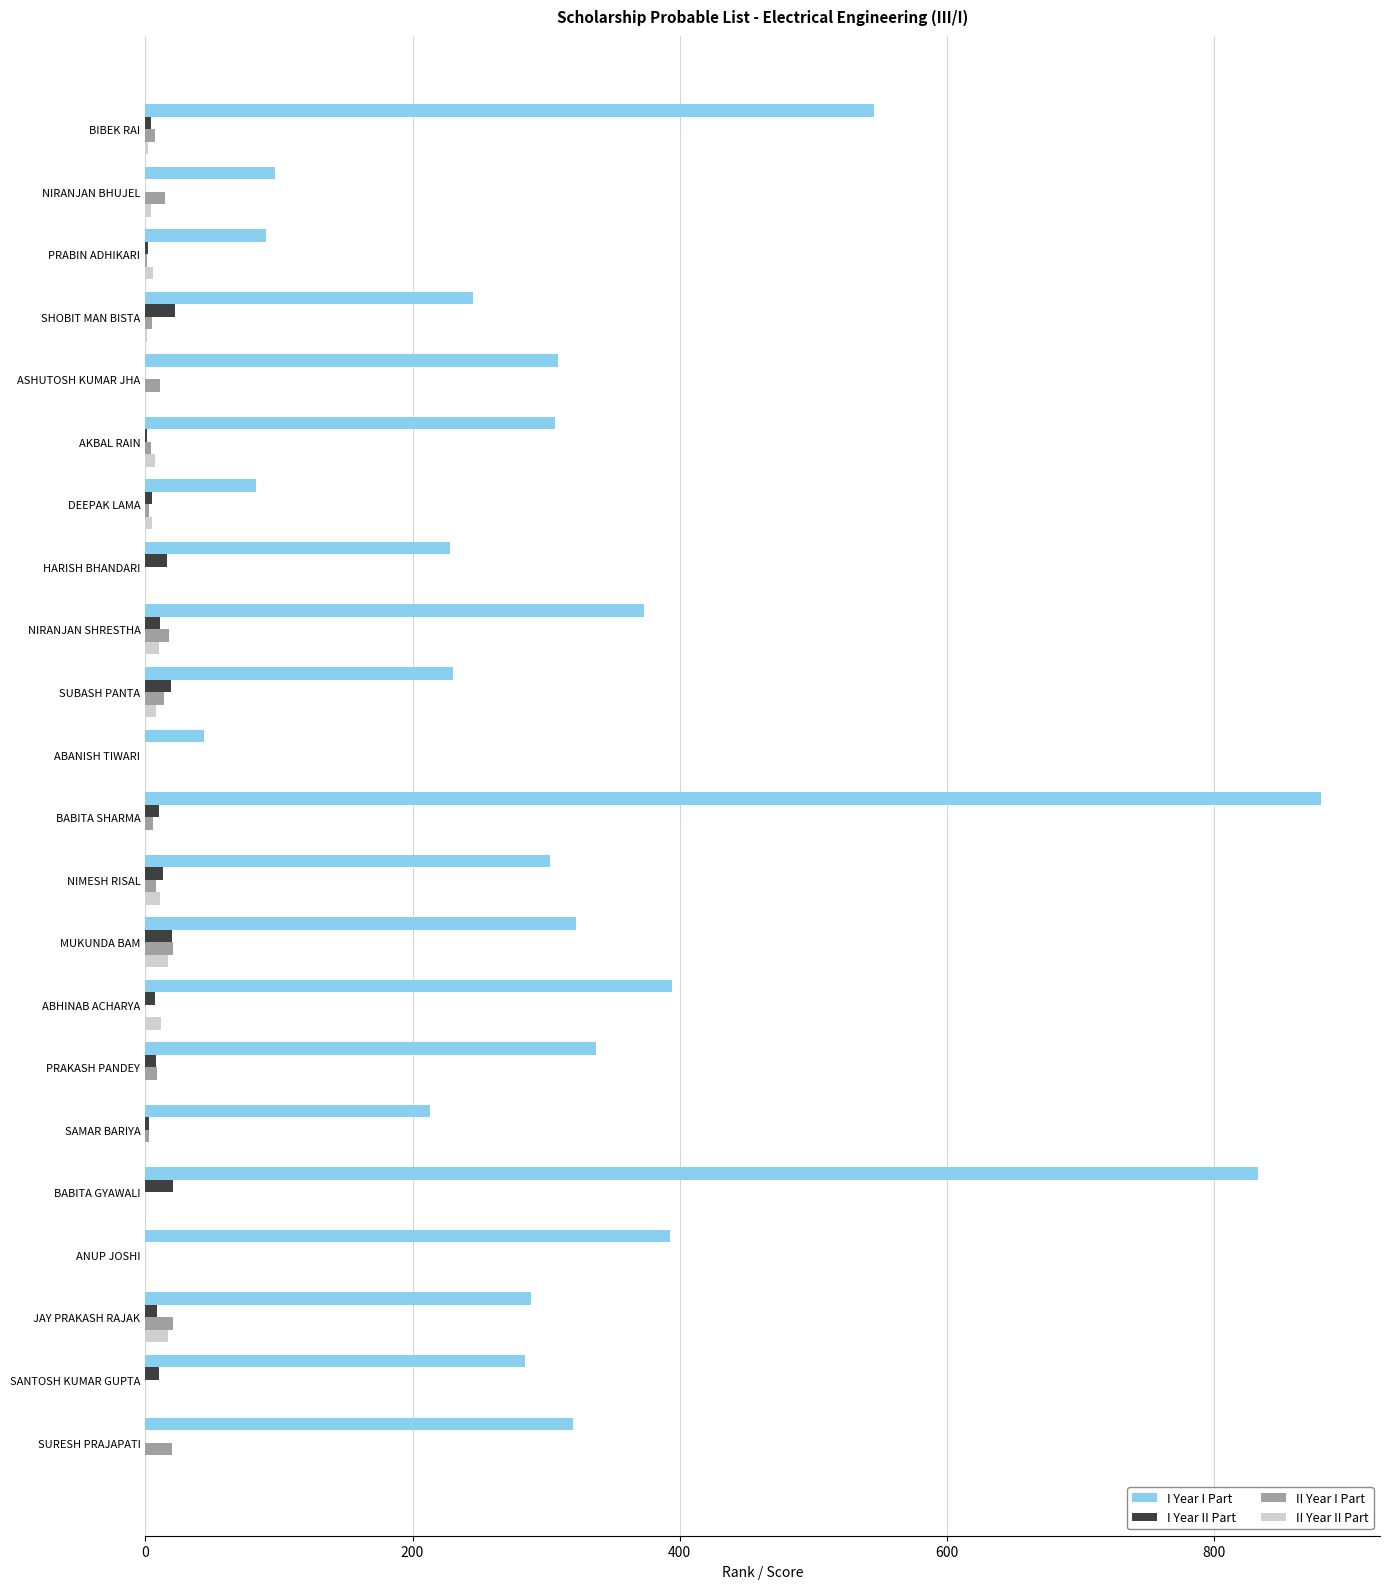

The I Year I Part series shows 322 at MUKUNDA BAM. True or false?

True